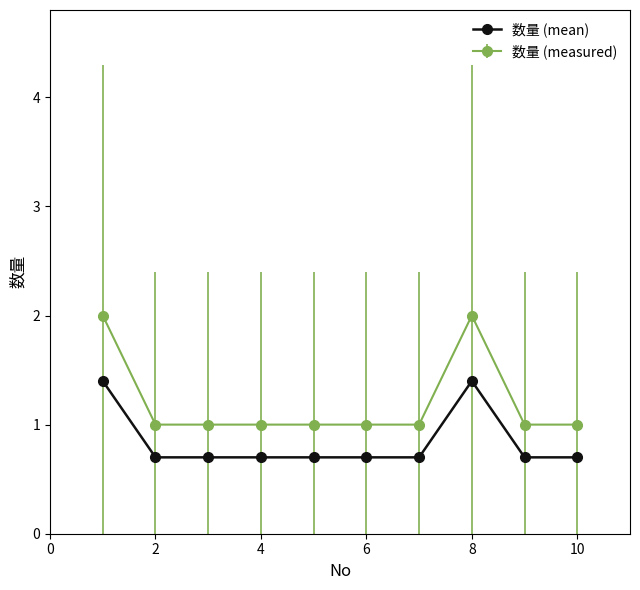

List the series in order of their peak value, highest first.

数量 (measured), 数量 (mean)